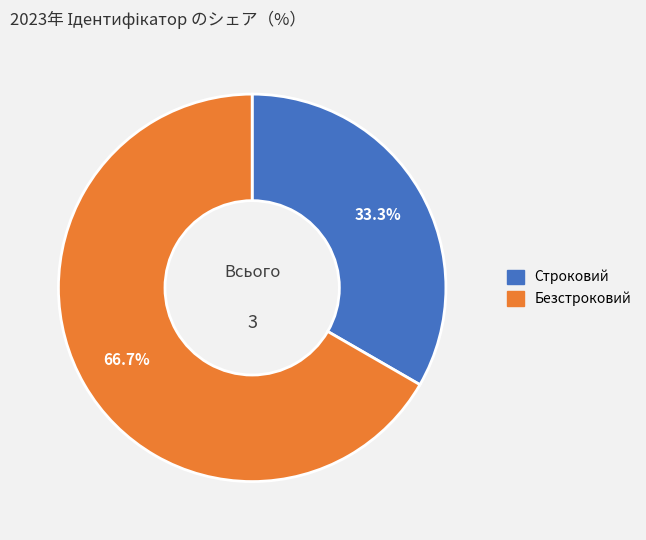

What is the smallest slice in the pie chart?

Строковий